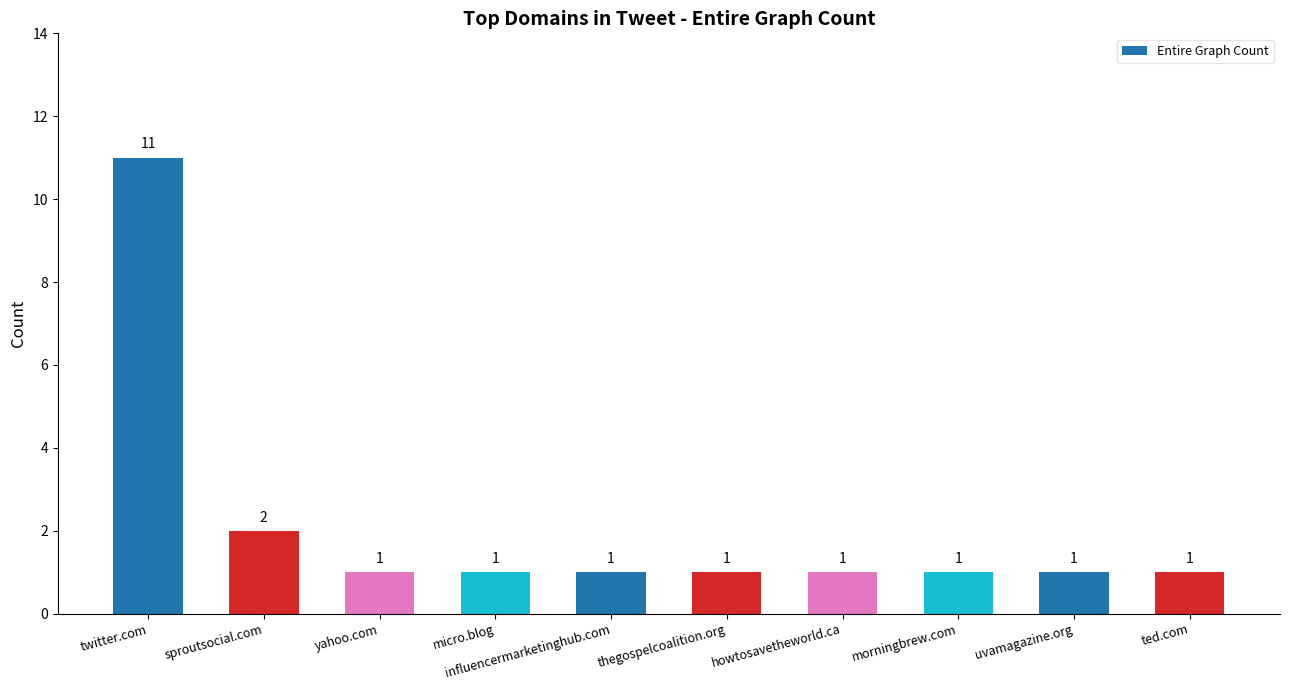

Count the number of data series in this chart.

1